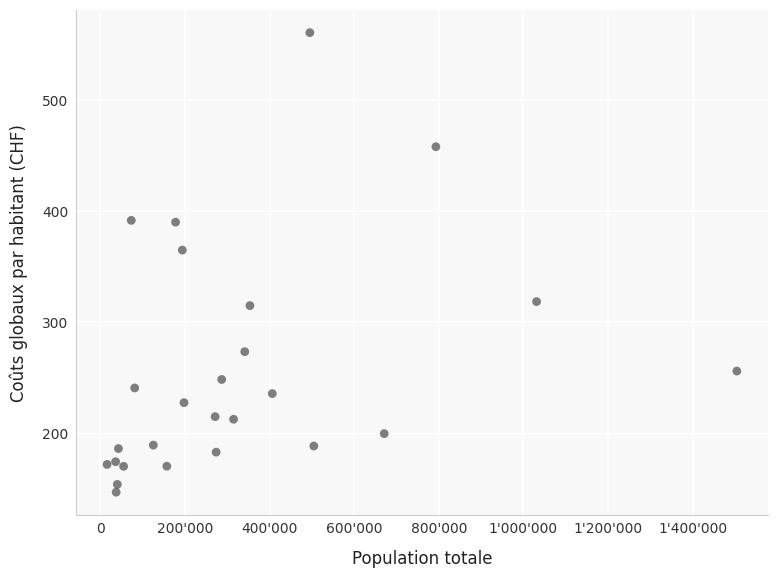

What Y value in the scatter plot is closest to 354?

365.2